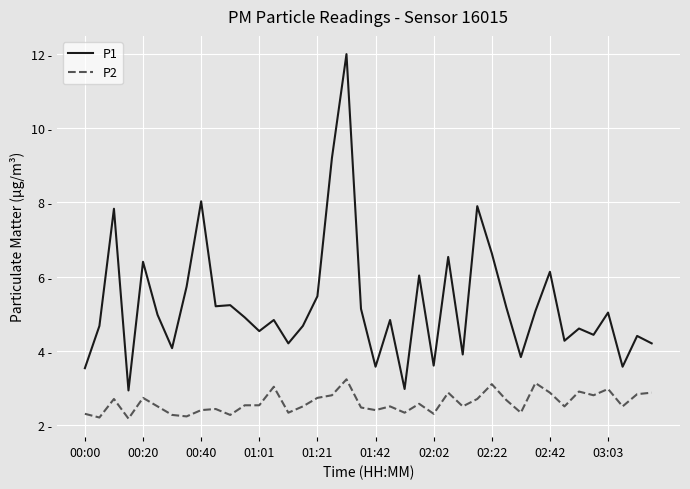

Which series has the largest total across all categories?

P1